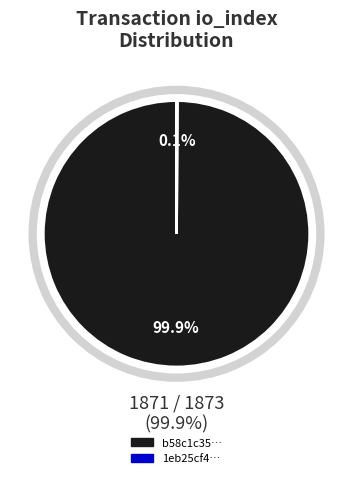

Do 1 and values together represent more than half of the pie?

Yes